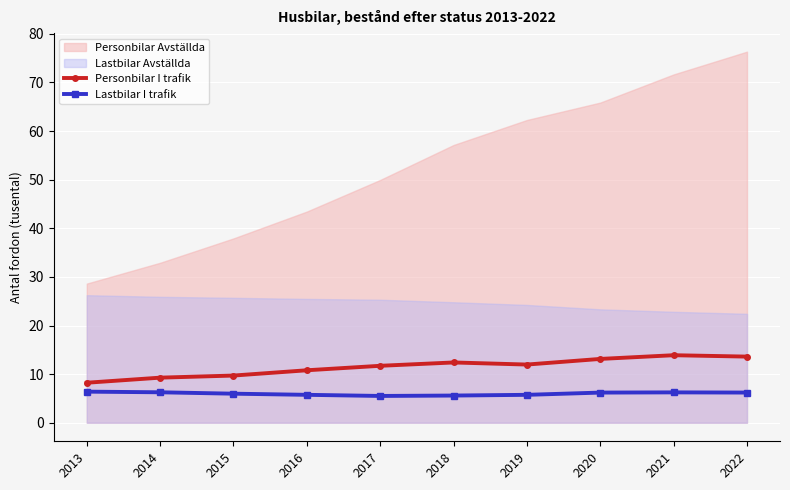

What is the maximum value for Lastbilar I trafik?

6.4